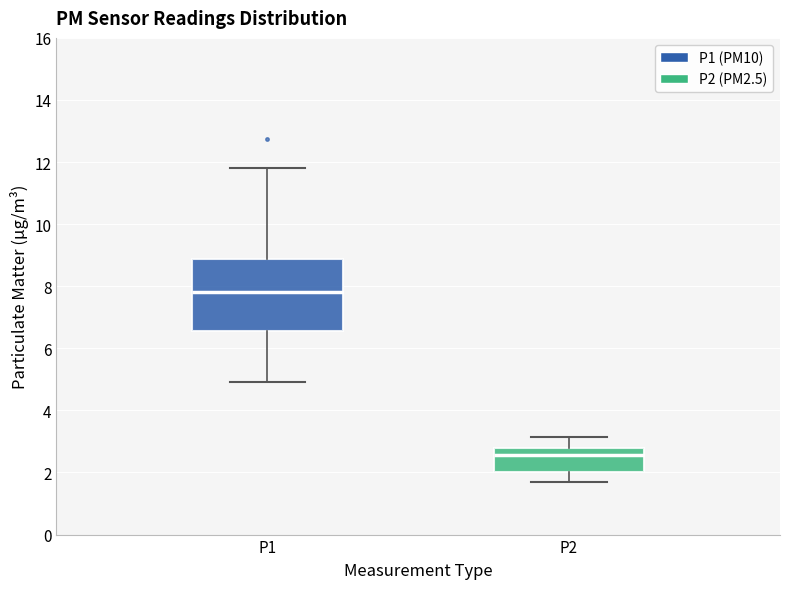

Which box is the tallest, from its lower edge to its upper edge?

P1